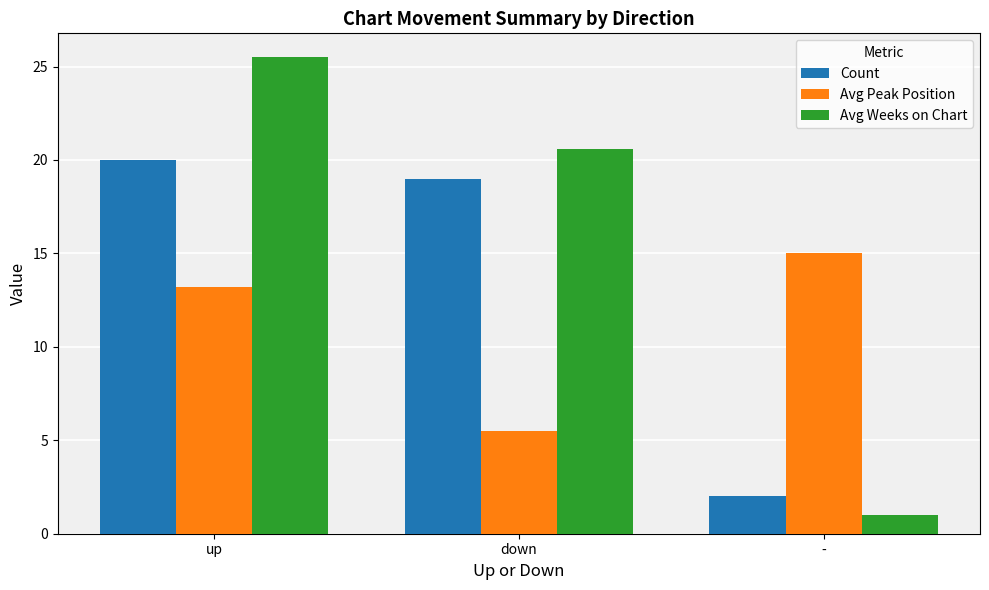

Reading left to right, list all the values displayed in this chart.

Count: 20.0	19.0	2.0
Avg Peak Position: 13.2	5.5	15.0
Avg Weeks on Chart: 25.5	20.6	1.0